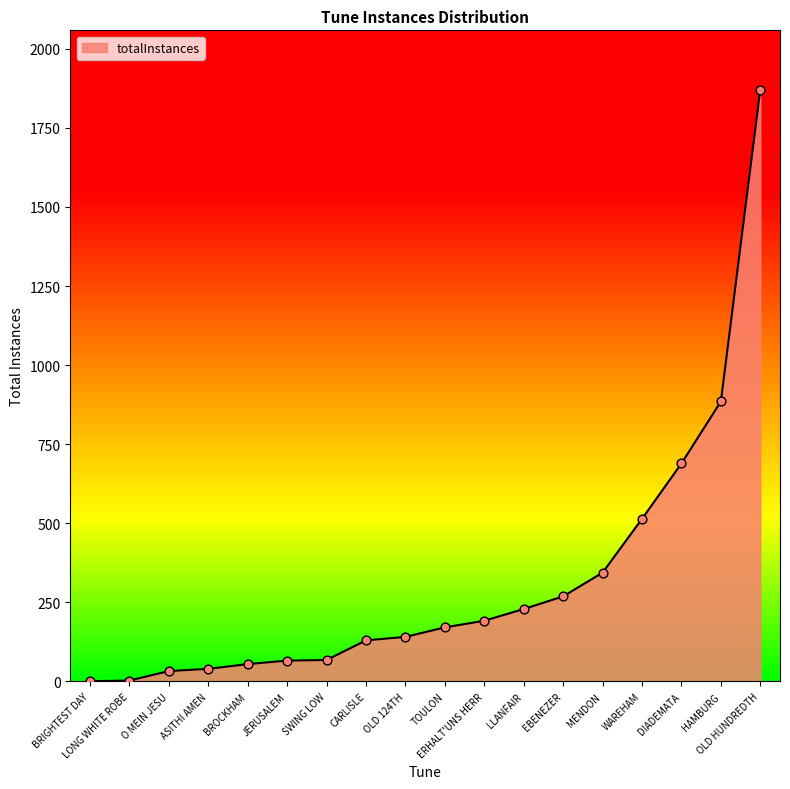

Approximately how many times larger is the value at JERUSALEM compared to OLD 124TH?

0.5